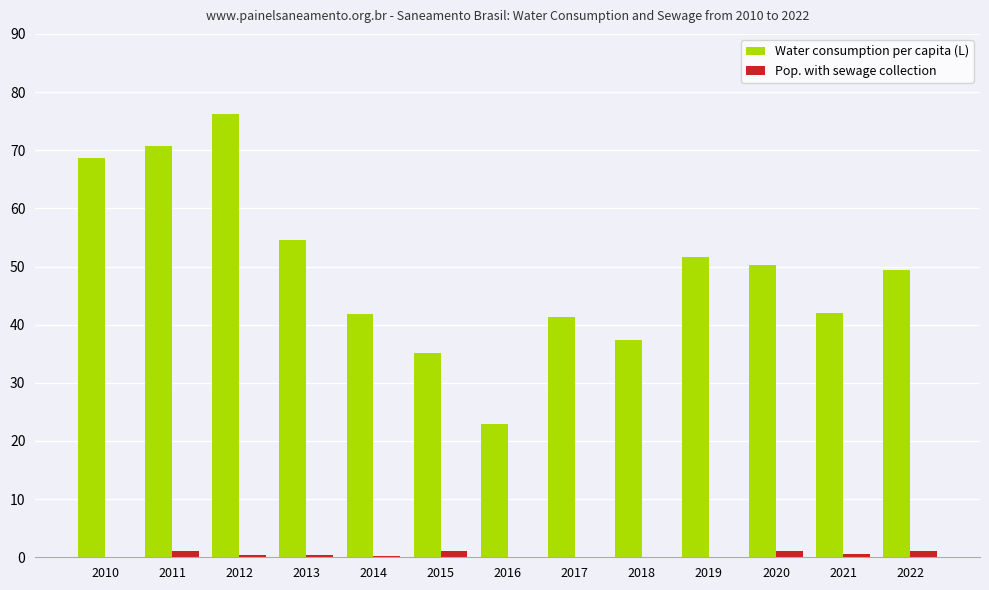

What is the highest value of the Water consumption per capita (L) series?

76.2